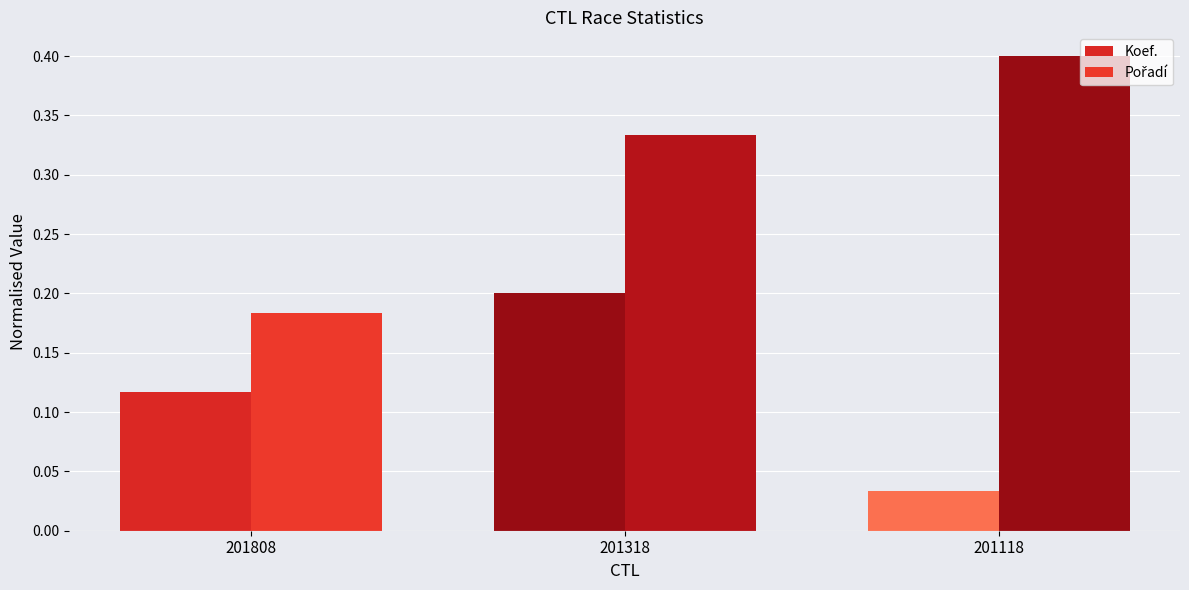

Is the value of Koef. at 201118 greater than the value of Pořadí at 201118?

No